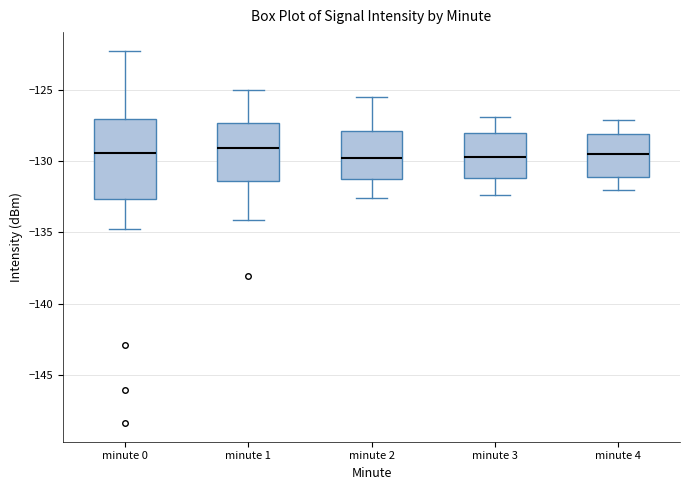

Reading left to right, transcribe this box plot: for each box, give where its median line is, the range the box spans, and where its two whiskers end, as read against the y-axis. The values are not printed on the chart, so give them approximately, as read against the axis.

minute 0: median -129.5, box -132.5 to -127.0, whiskers -135.0 to -122.5
minute 1: median -129.0, box -131.5 to -127.5, whiskers -134.0 to -125.0
minute 2: median -130.0, box -131.0 to -128.0, whiskers -132.5 to -125.5
minute 3: median -129.5, box -131.0 to -128.0, whiskers -132.5 to -127.0
minute 4: median -129.5, box -131.0 to -128.0, whiskers -132.0 to -127.0